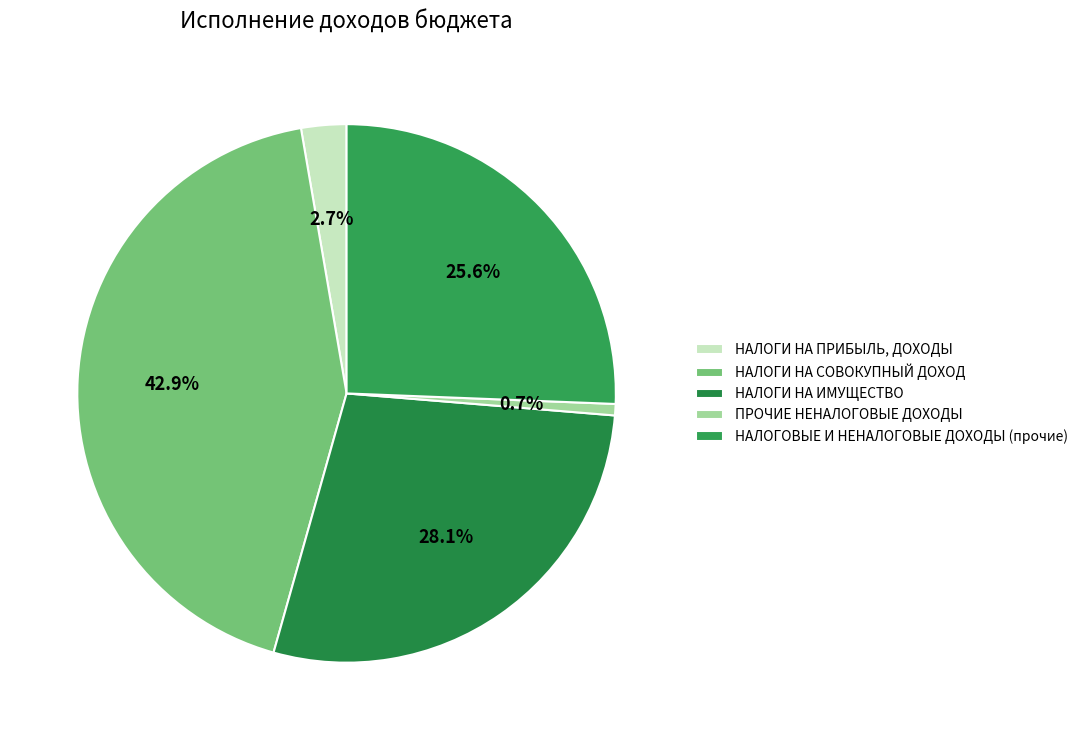

What is the smallest slice in the pie chart?

ПРОЧИЕ НЕНАЛОГОВЫЕ ДОХОДЫ